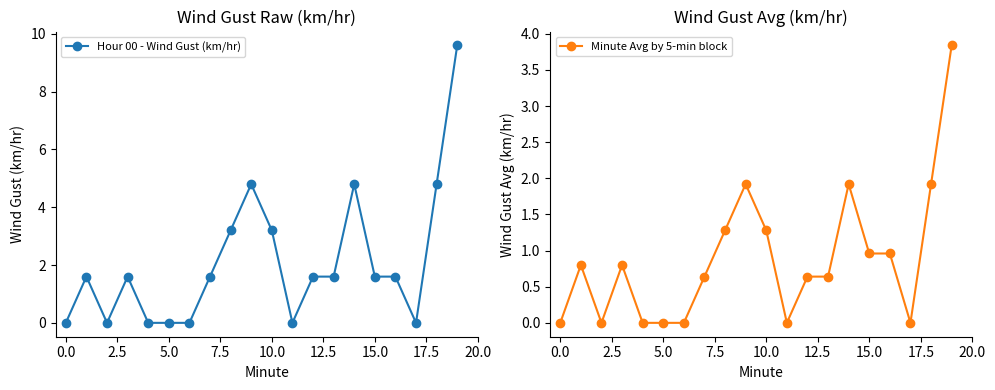

How many interior local valleys does the Hour 00 - Wind Gust (km/hr) series have?

3